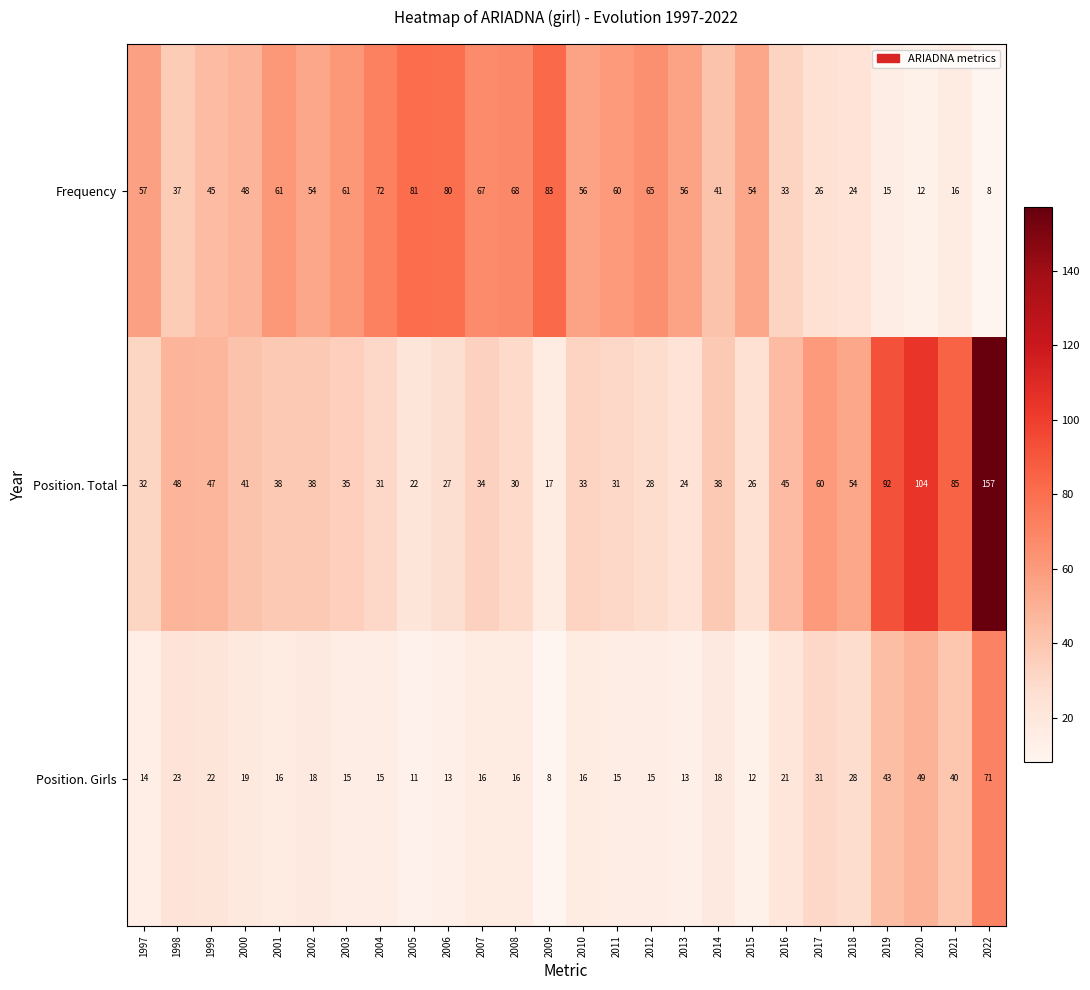

Which series changed the most between 1998 and 2006?

Frequency